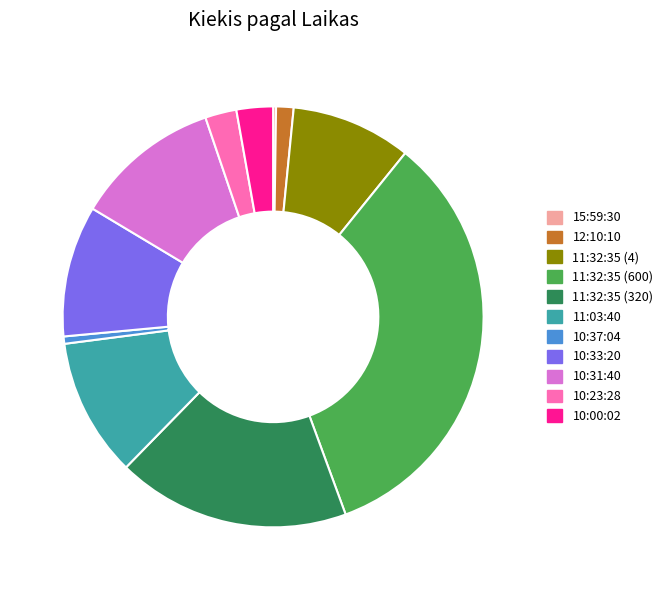

True or false: 11:32:35 (4) accounts for 9% of the total.

True